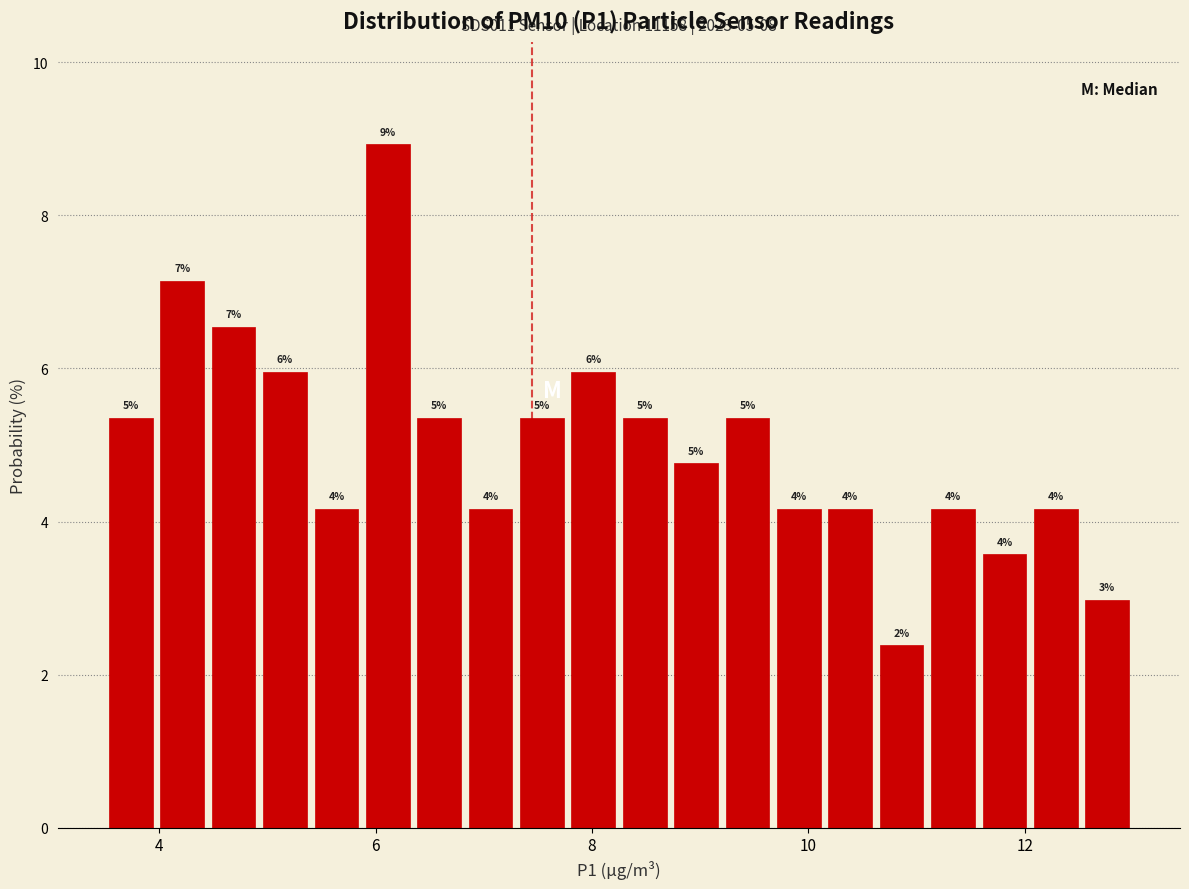

Around what value on the x-axis is the tallest bar? Give the approximate position of its centre, as read against the axis.

6.2